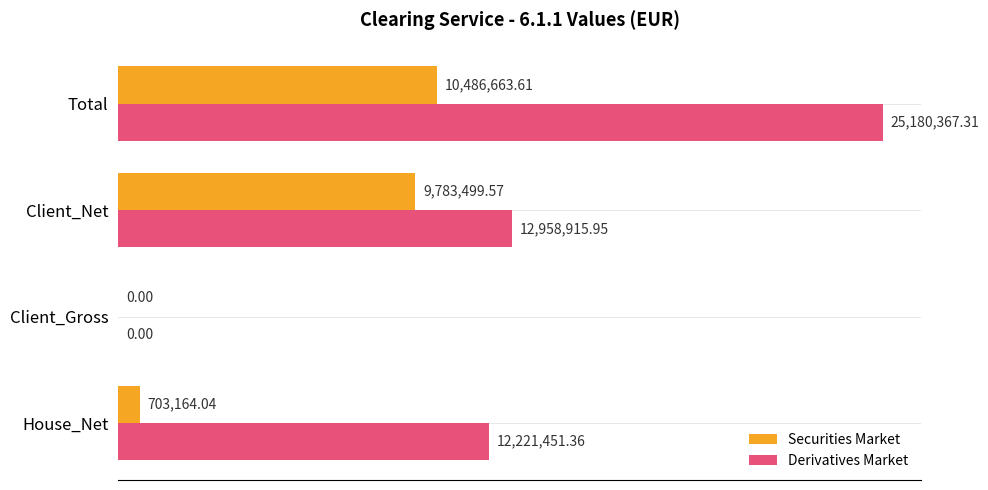

At which category is the sum across all series the highest?

Total